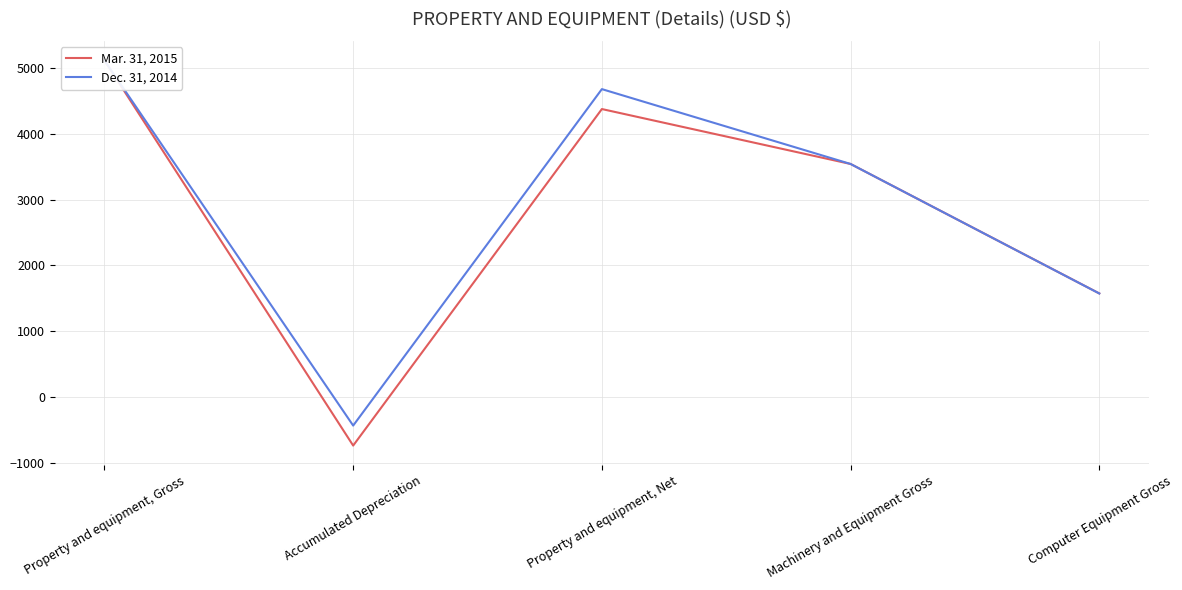

The value of Mar. 31, 2015 at Computer Equipment Gross is 564. True or false?

False